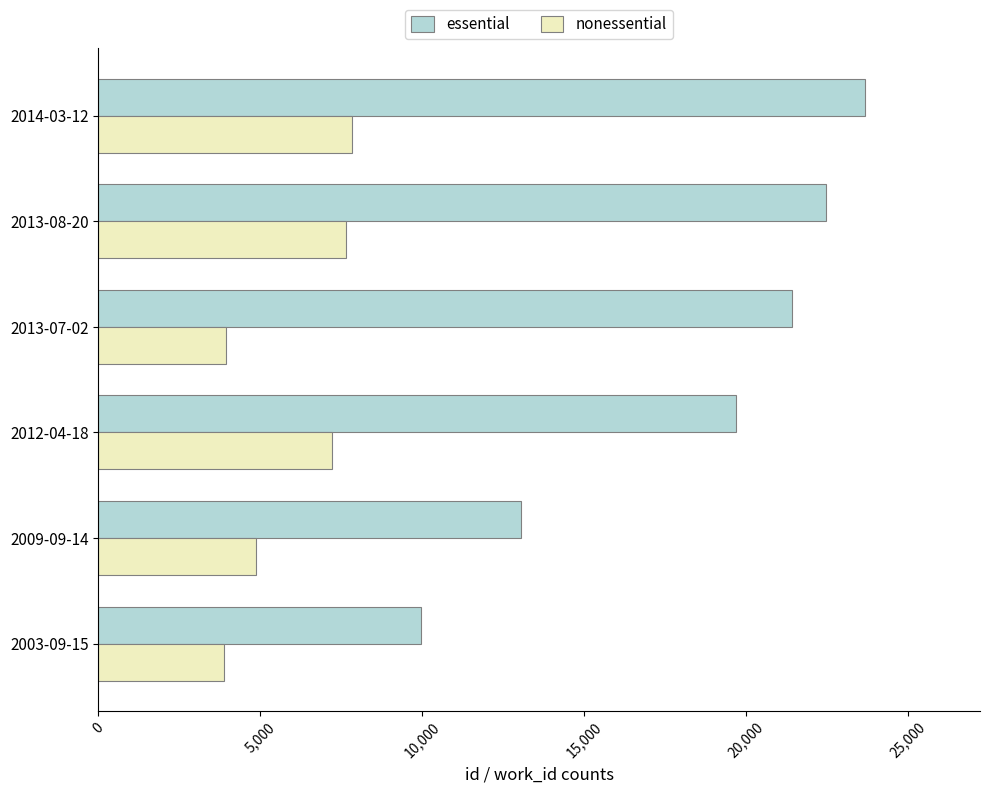

At how many categories does at least one series exceed 21569?

2